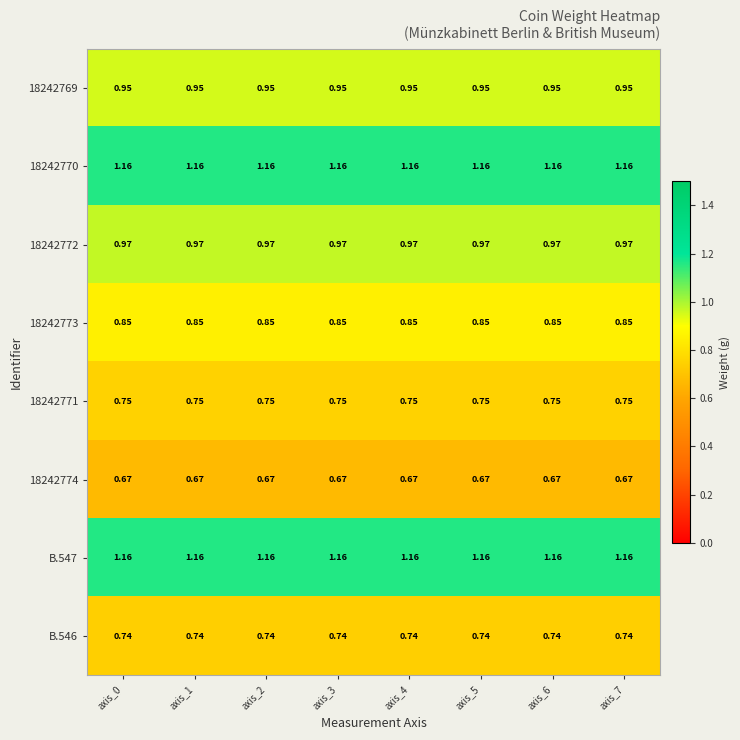

Is the value of 18242772 at axis_7 greater than the value of B.546 at axis_2?

Yes